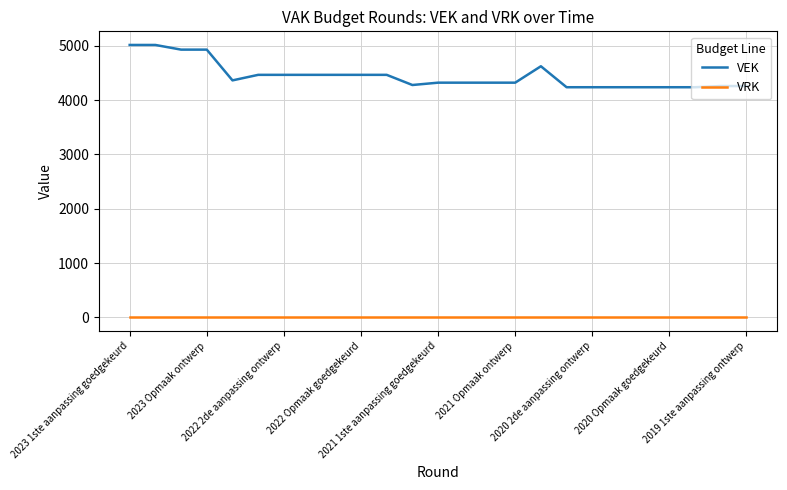

Which series has the largest range (max minus min)?

VEK